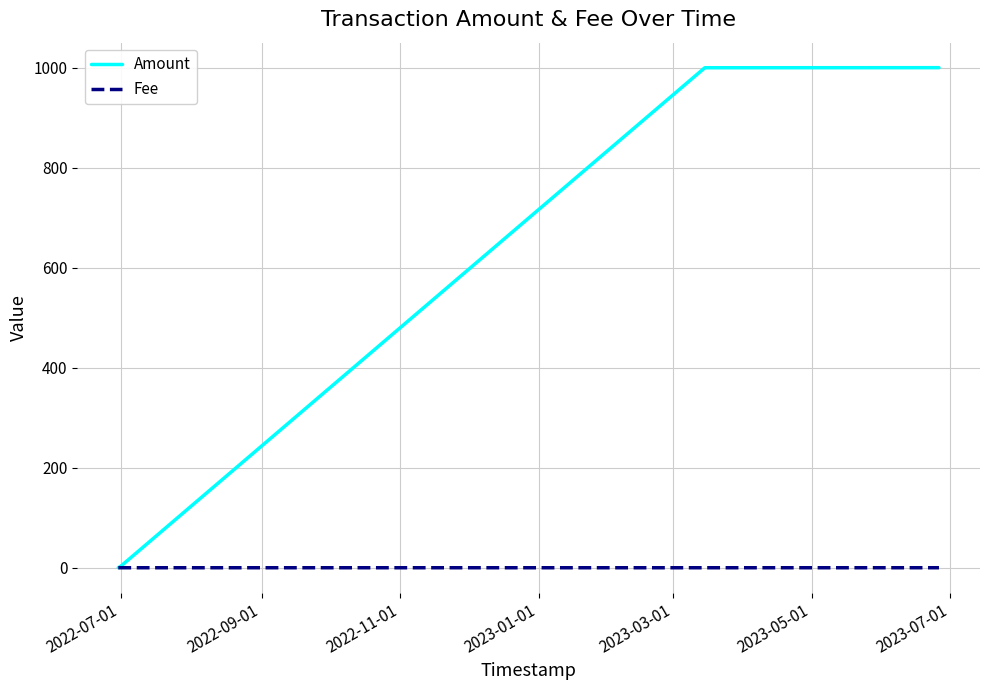

Which series has the largest total across all categories?

Amount